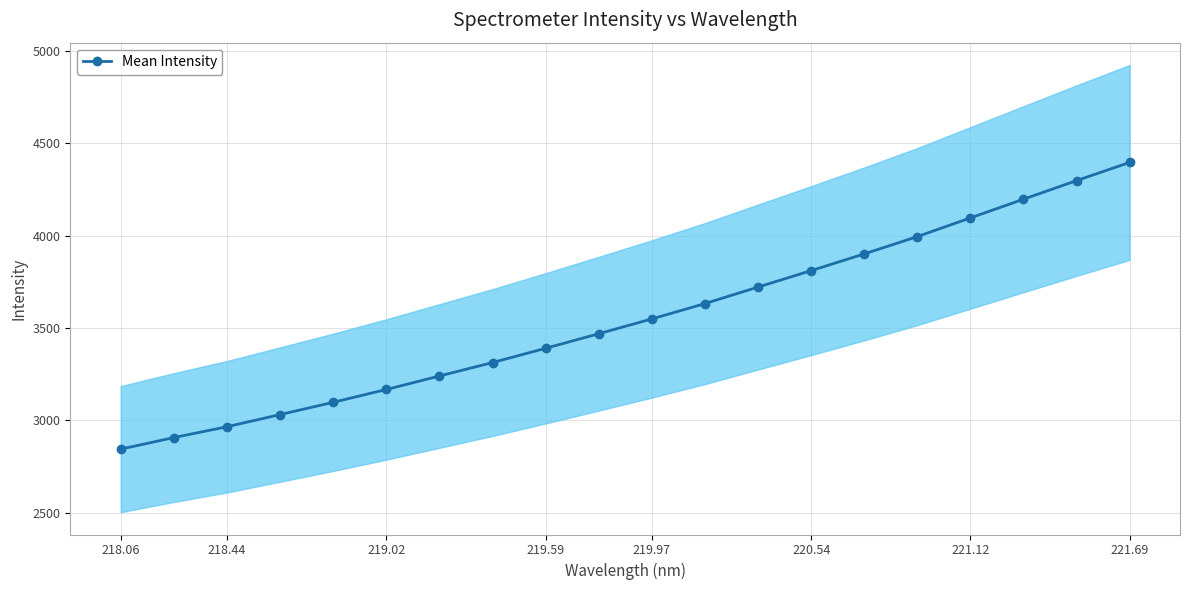

The value of Mean Intensity at 220.54 is 3810.9. True or false?

True